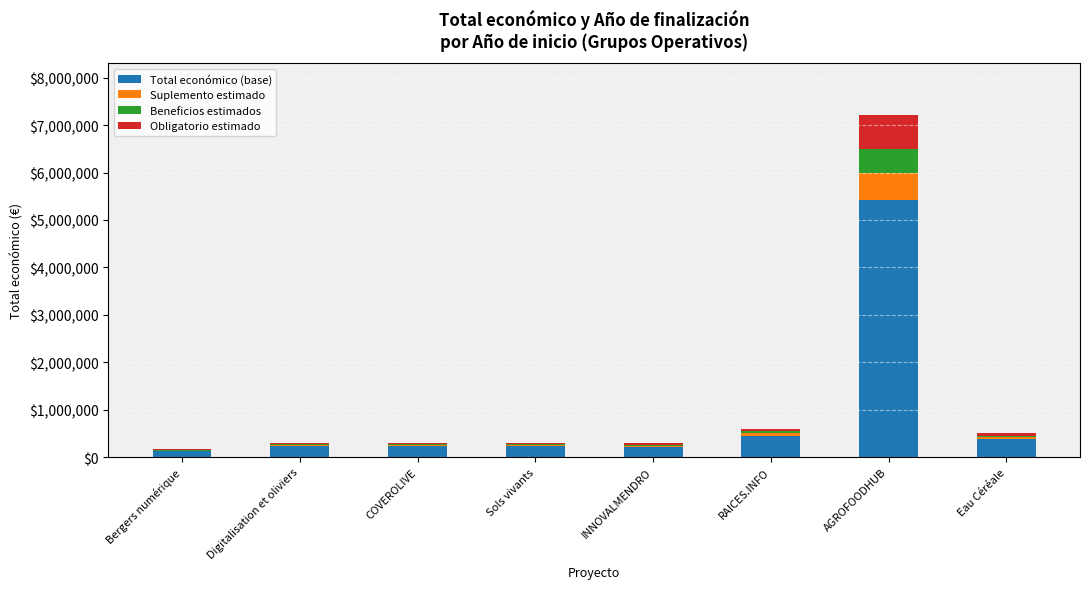

What is the highest value of the Total económico (base) series?

5417113.5